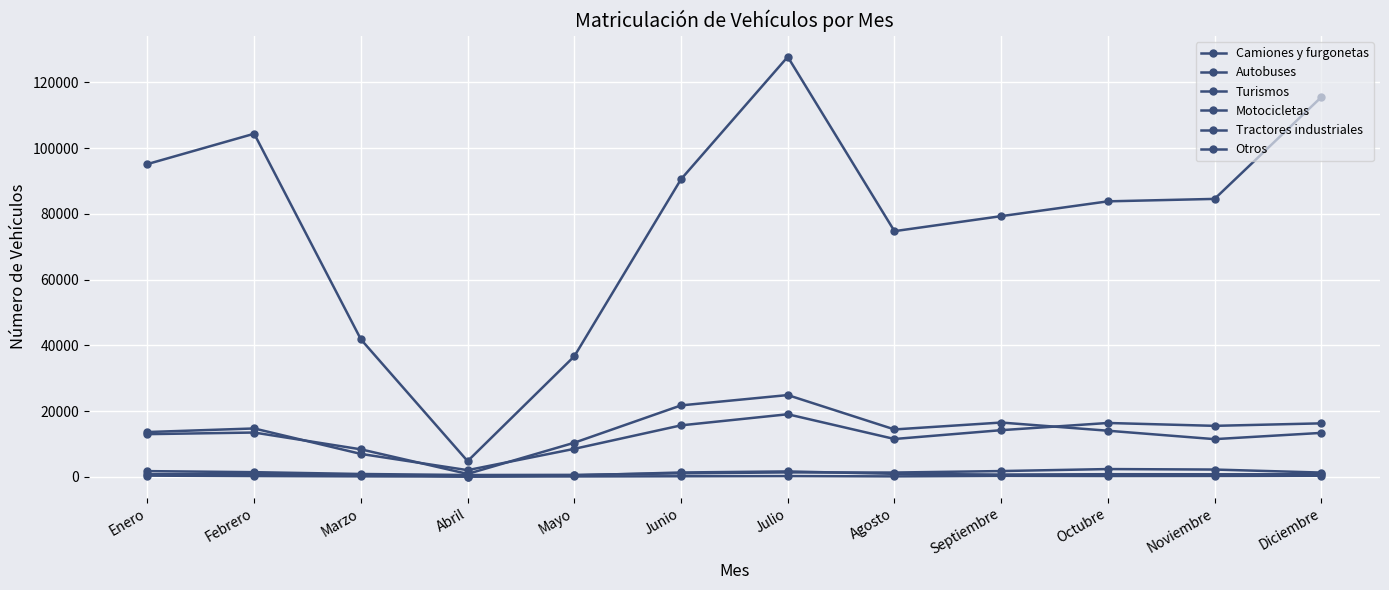

Where does the Camiones y furgonetas series first go above 14696?

Junio